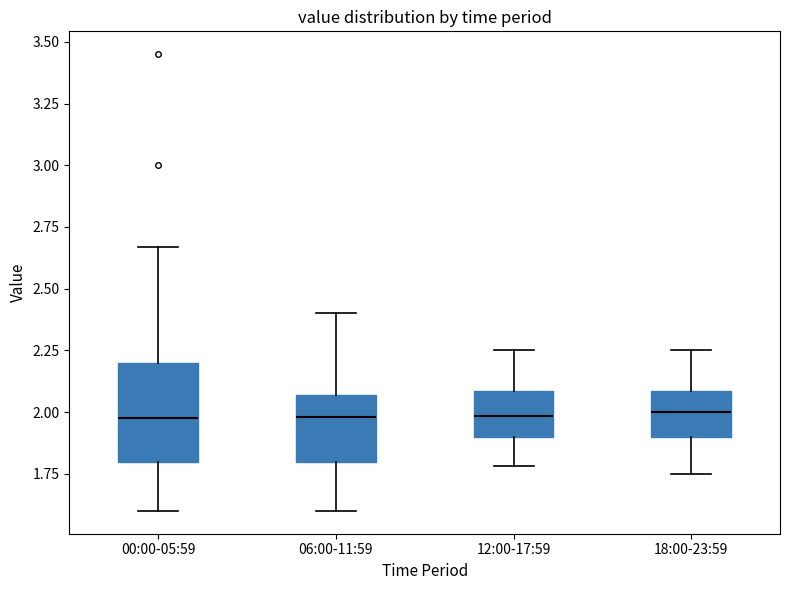

Comparing the boxes themselves (not the whiskers), which one is the tallest?

00:00-05:59